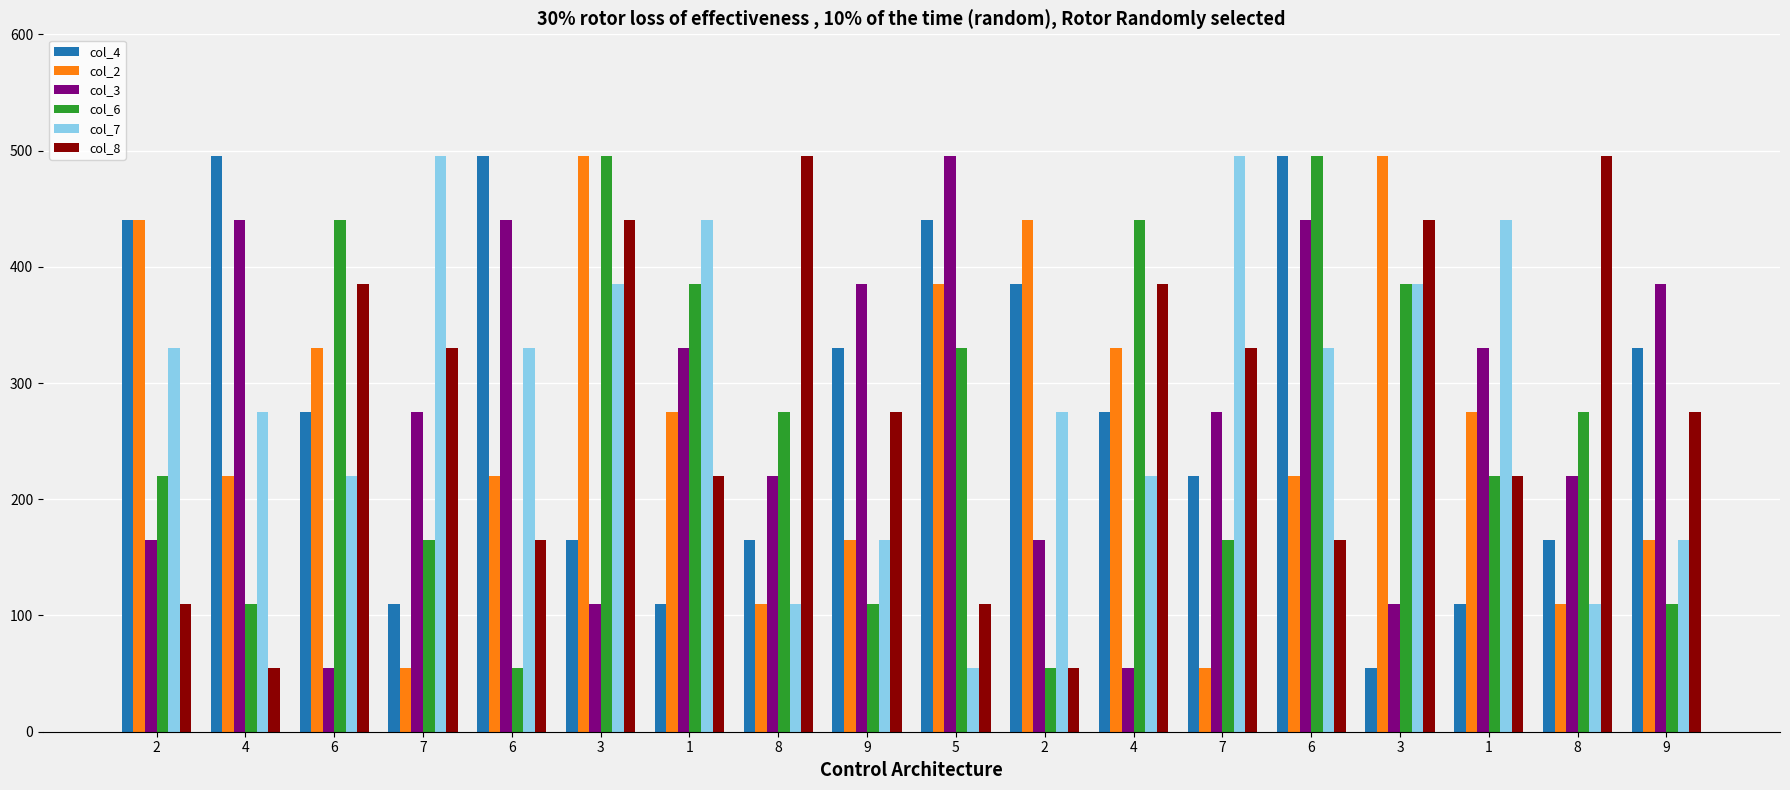

What are all the series names shown in the legend?

col_4, col_2, col_3, col_6, col_7, col_8